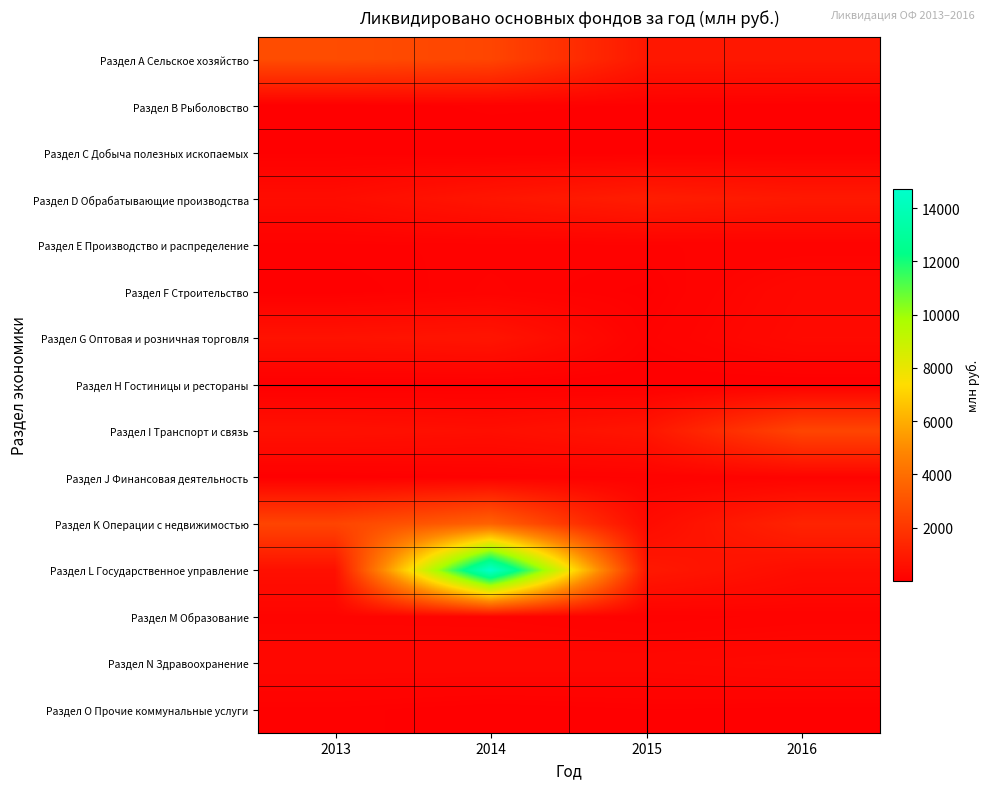

At 2013, list the series in order from largest to smallest.

Раздел А Сельское хозяйство, Раздел K Операции с недвижимостью, Раздел G Оптовая и розничная торговля, Раздел I Транспорт и связь, Раздел L Государственное управление, Раздел D Обрабатывающие производства, Раздел N Здравоохранение, Раздел M Образование, Раздел O Прочие коммунальные услуги, Раздел Е Производство и распределение, Раздел С Добыча полезных ископаемых, Раздел F Строительство, Раздел J Финансовая деятельность, Раздел В Рыболовство, Раздел Н Гостиницы и рестораны